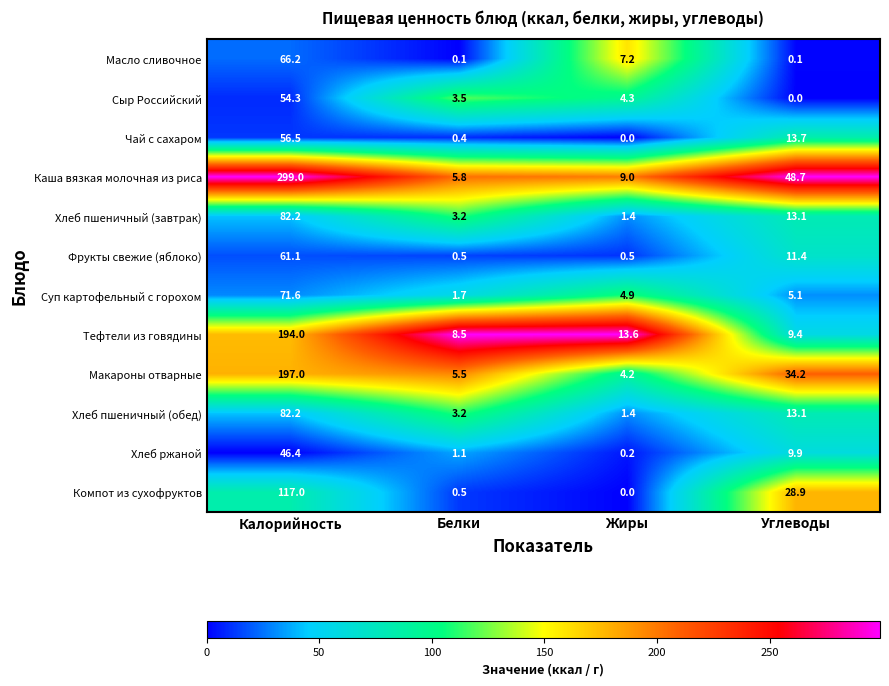

Which series has the widest spread of values?

Каша вязкая молочная из риса